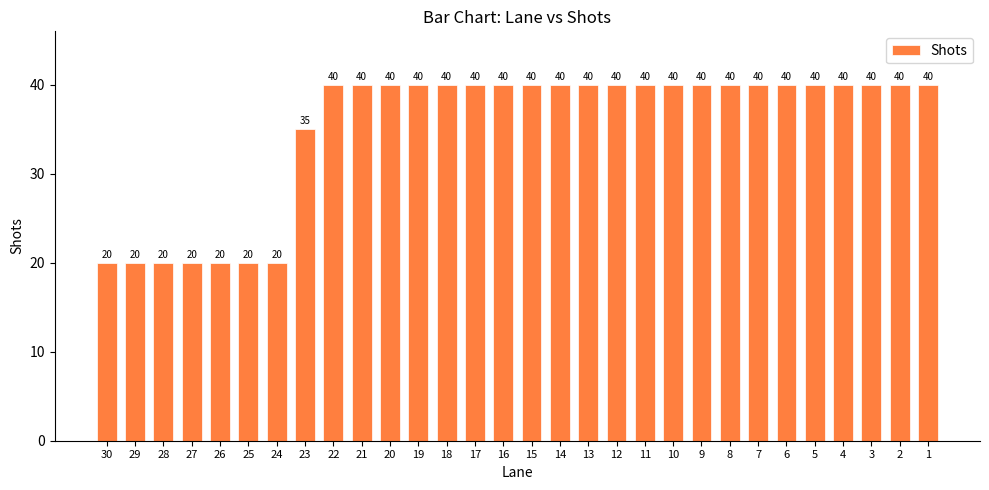

What is the sum of the values at 25 and 21?

60